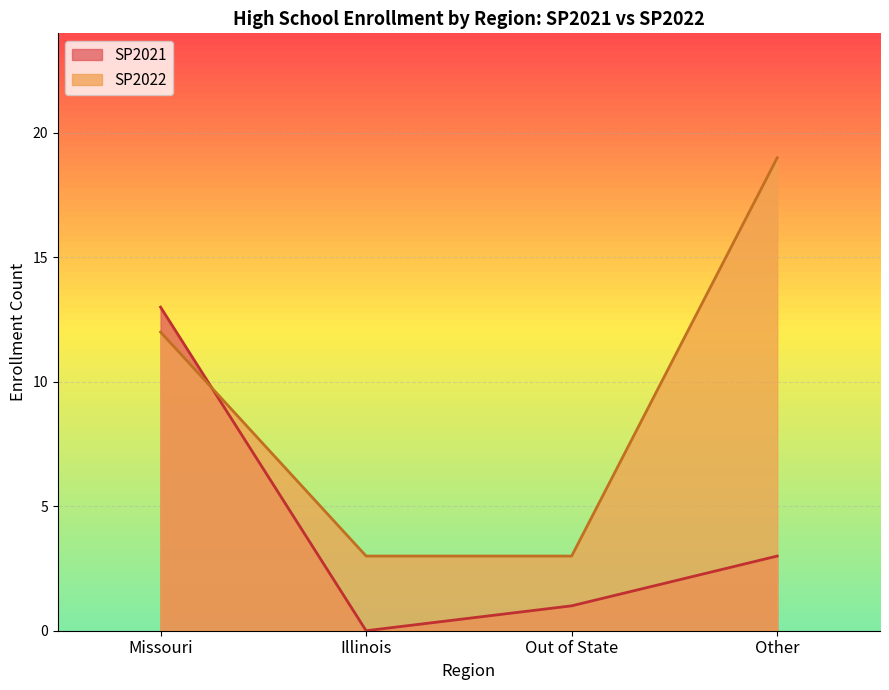

At how many categories does at least one series exceed 14?

1